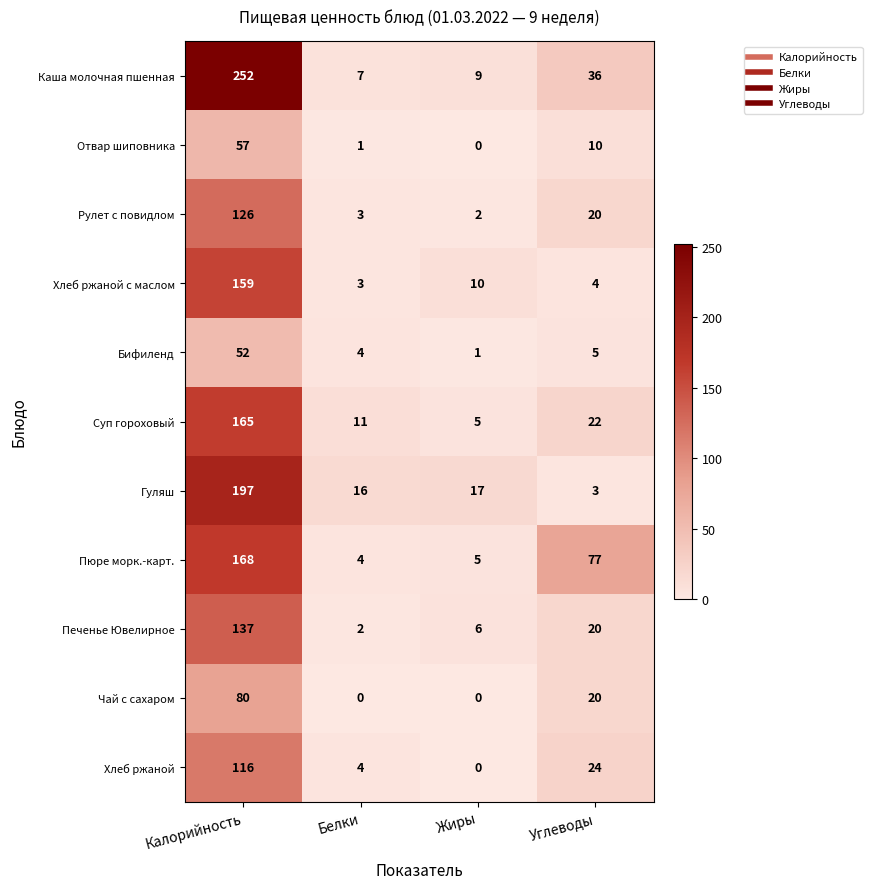

What is the greatest value displayed?

252